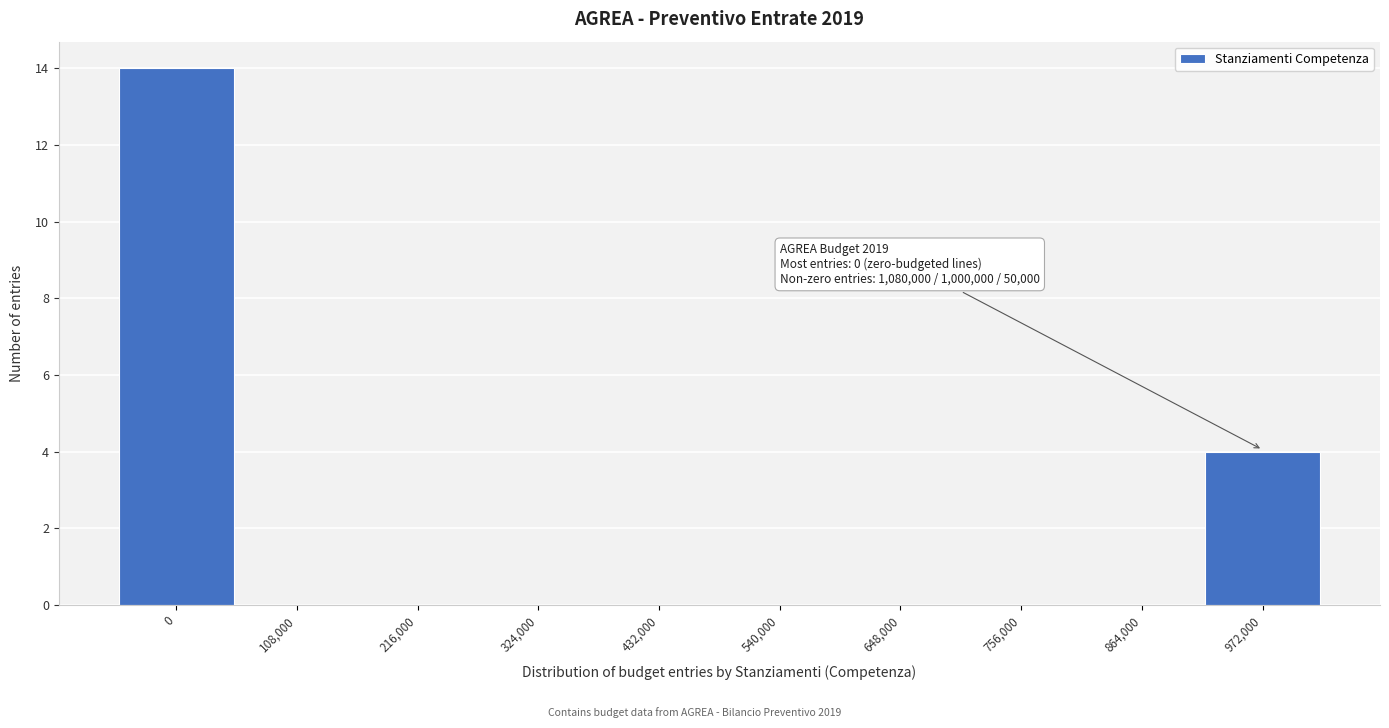

Reading left to right, transcribe all the data shown in this chart.

0=14	108,000=0	216,000=0	324,000=0	432,000=0	540,000=0	648,000=0	756,000=0	864,000=0	972,000=4